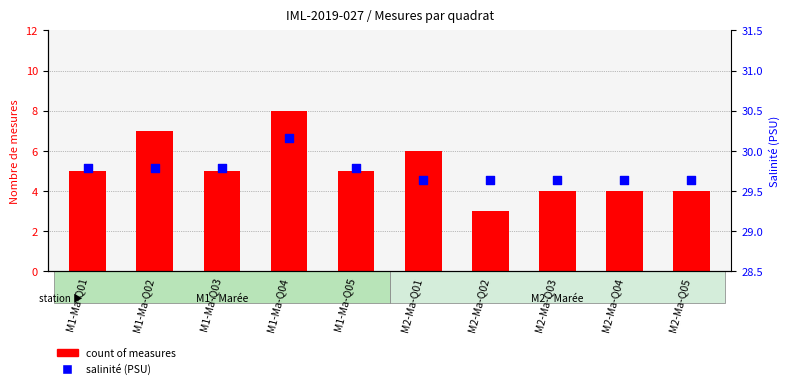

Which series reaches the minimum Y coordinate?

count of measures